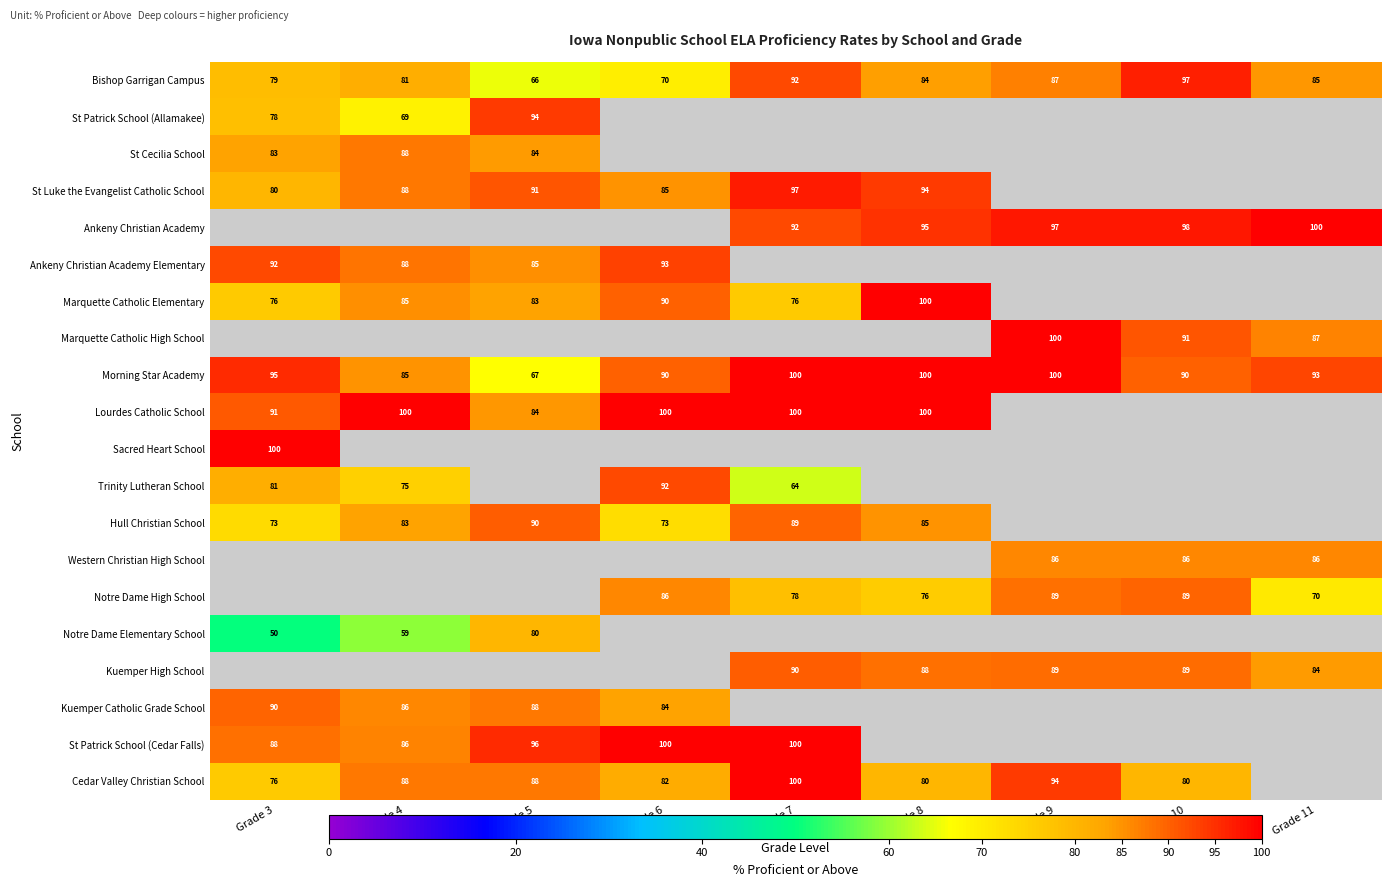

Is the value of Morning Star Academy at Grade 3 greater than the value of Western Christian High School at Grade 9?

Yes